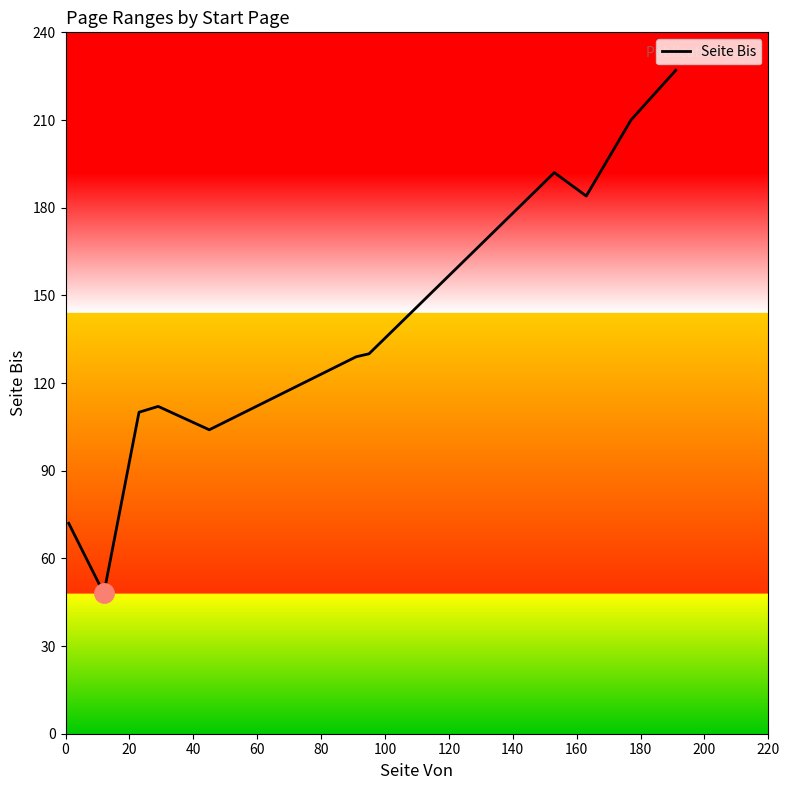

What is the greatest value displayed?

227